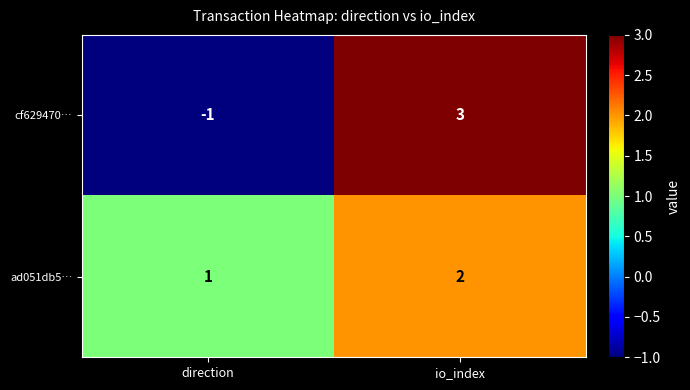

Which series changed the most between direction and io_index?

cf629470…